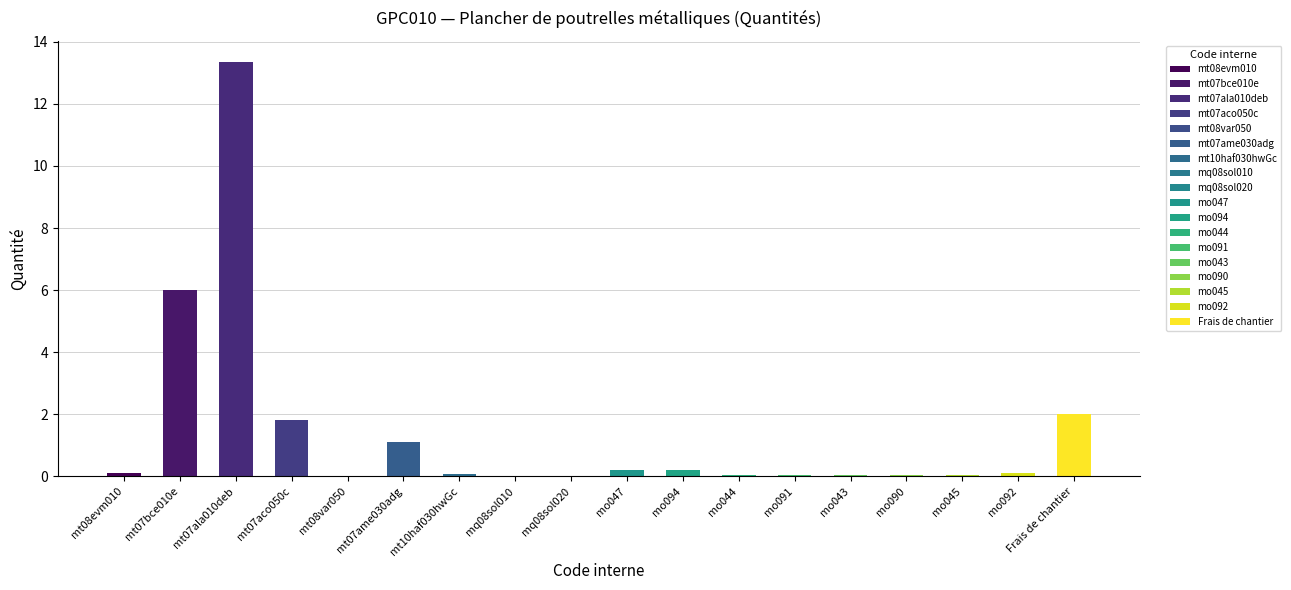

The chart shows a value of 3.1 at Frais de chantier. True or false?

False